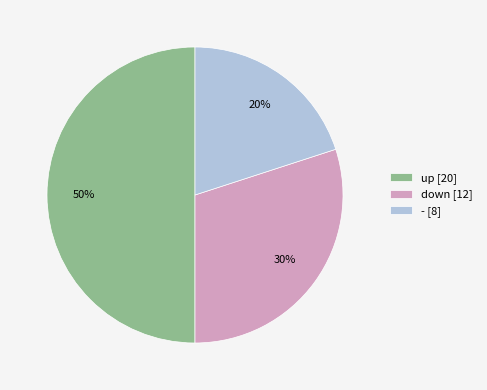

Do up and - together represent more than half of the pie?

Yes